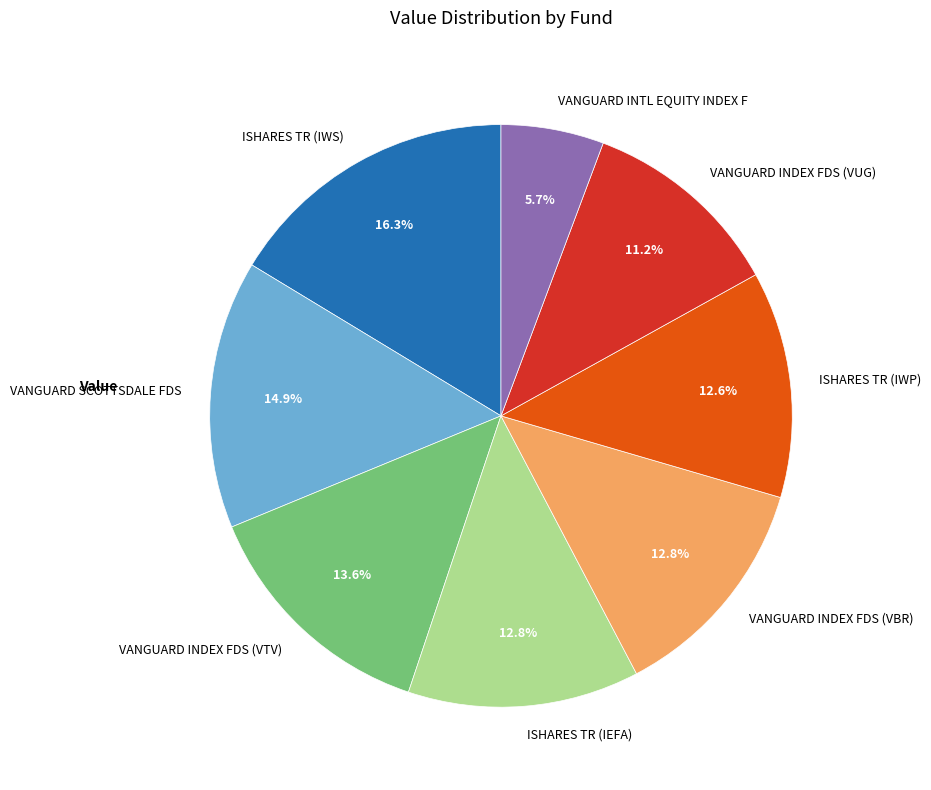

Between ISHARES TR (IWP) and ISHARES TR (IWS), which is larger?

ISHARES TR (IWS)